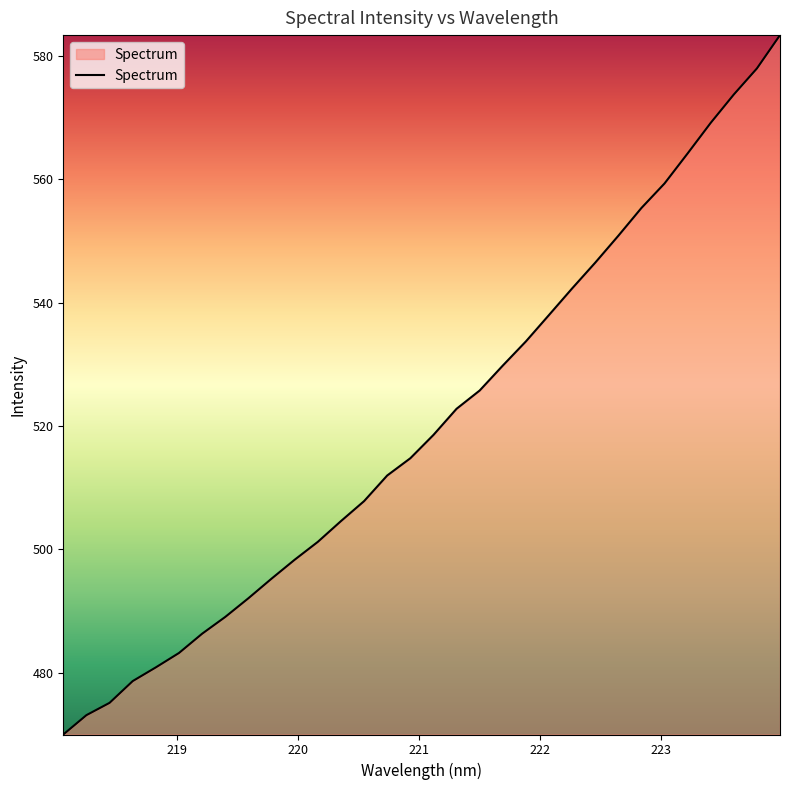

What is the difference between the maximum and minimum values?

113.4